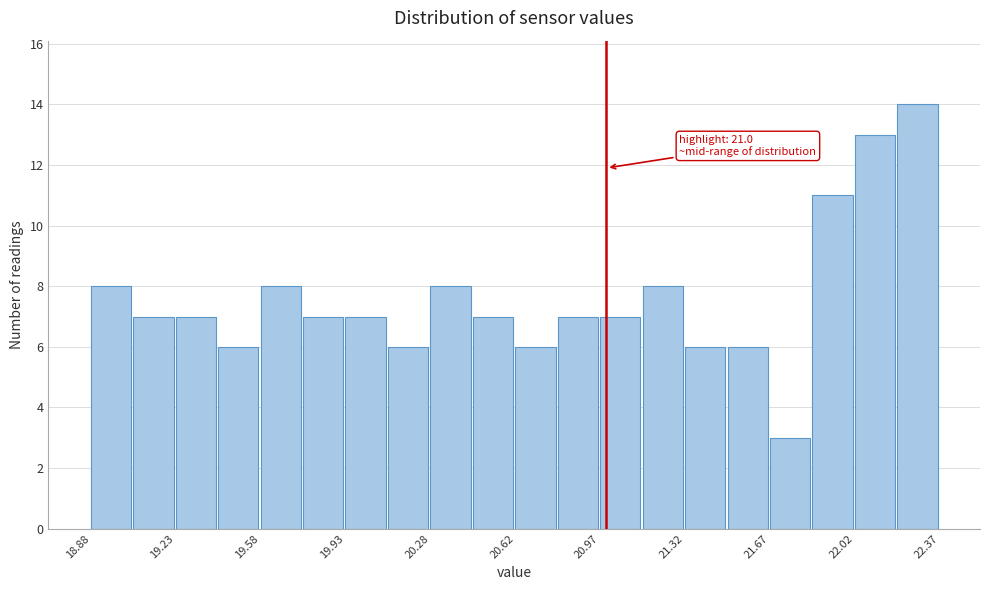

Around what value on the x-axis is the tallest bar? Give the approximate position of its centre, as read against the axis.

22.30